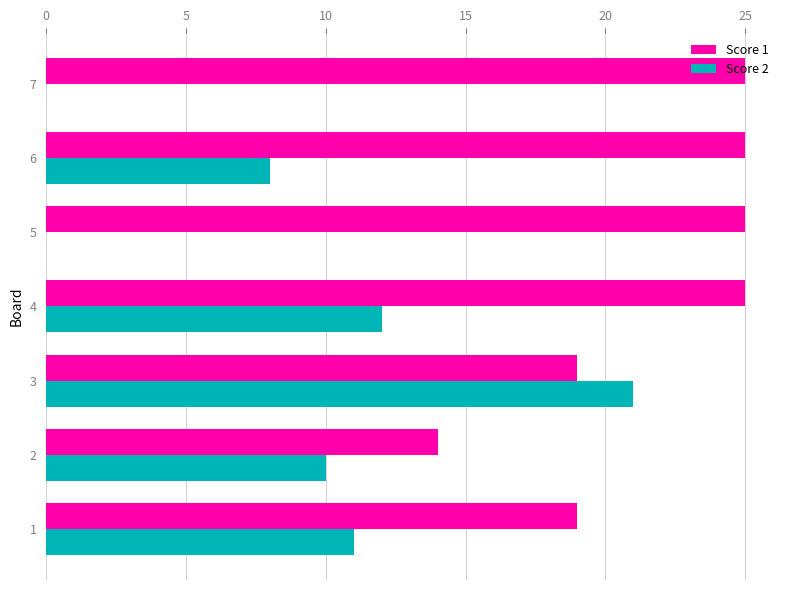

Which category has the highest value in the Score 2 series?

3